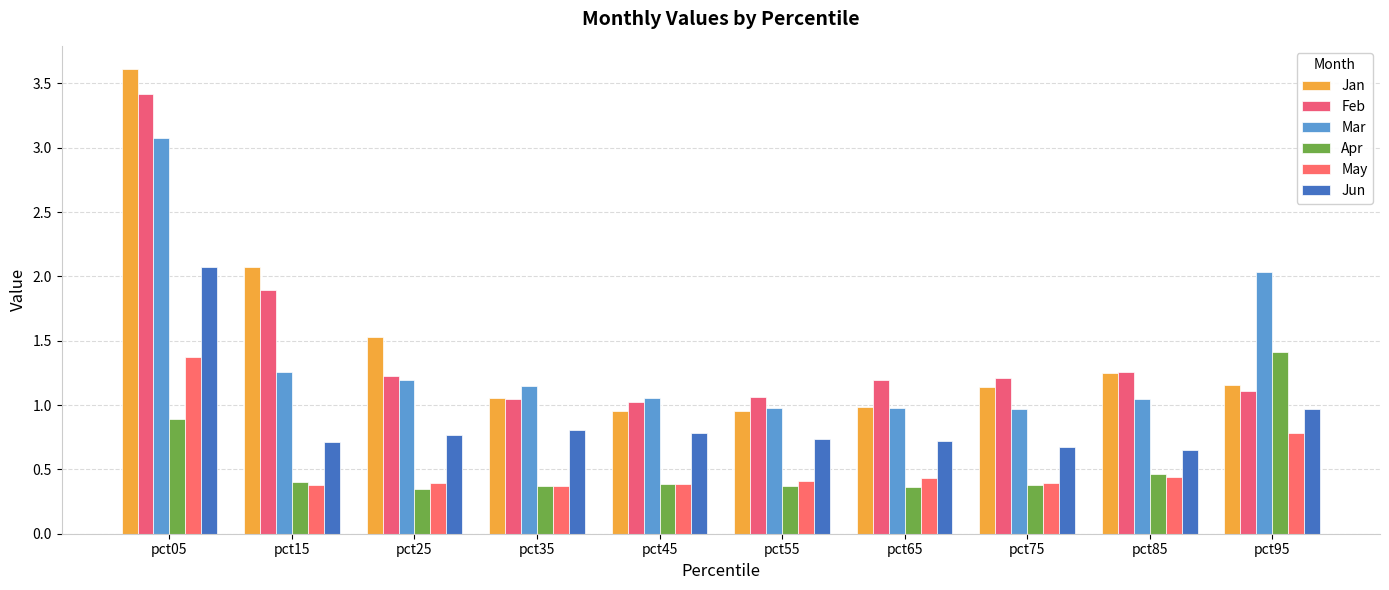

What is the value of the Apr bar at the 4th from the left?

0.4